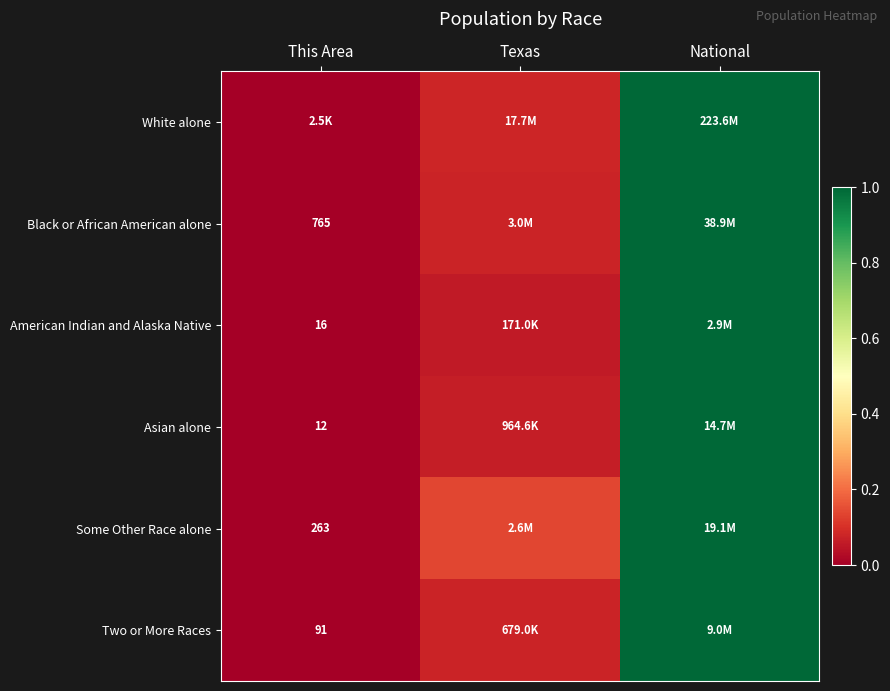

Is the value of American Indian and Alaska Native at Texas greater than the value of Black or African American alone at National?

No